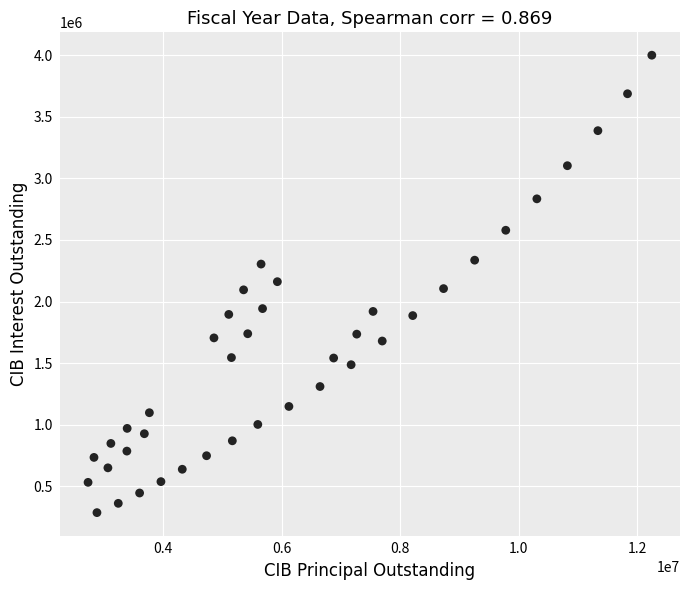

What is the range of X values (max minus min)?

9515000.0